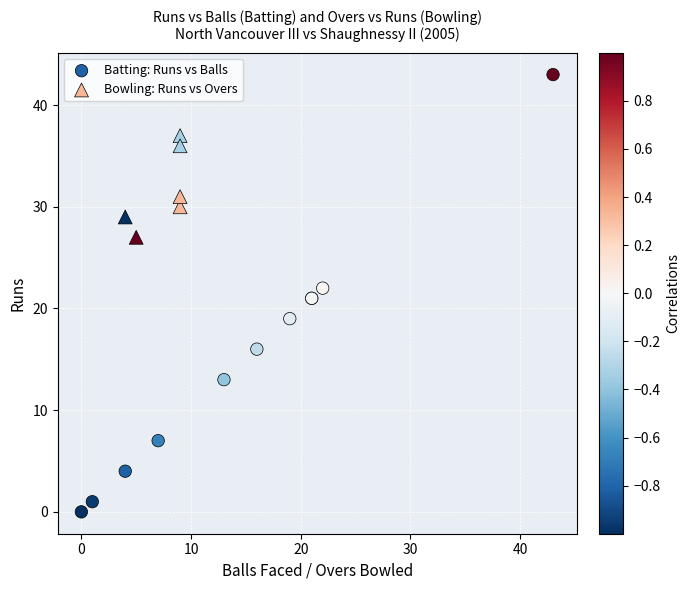

Which series reaches the maximum Y coordinate?

Batting: Runs vs Balls